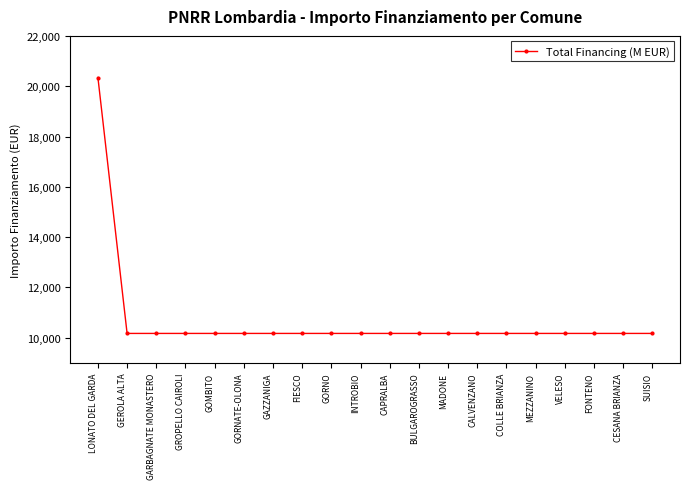

What is the sum of all values?

213612